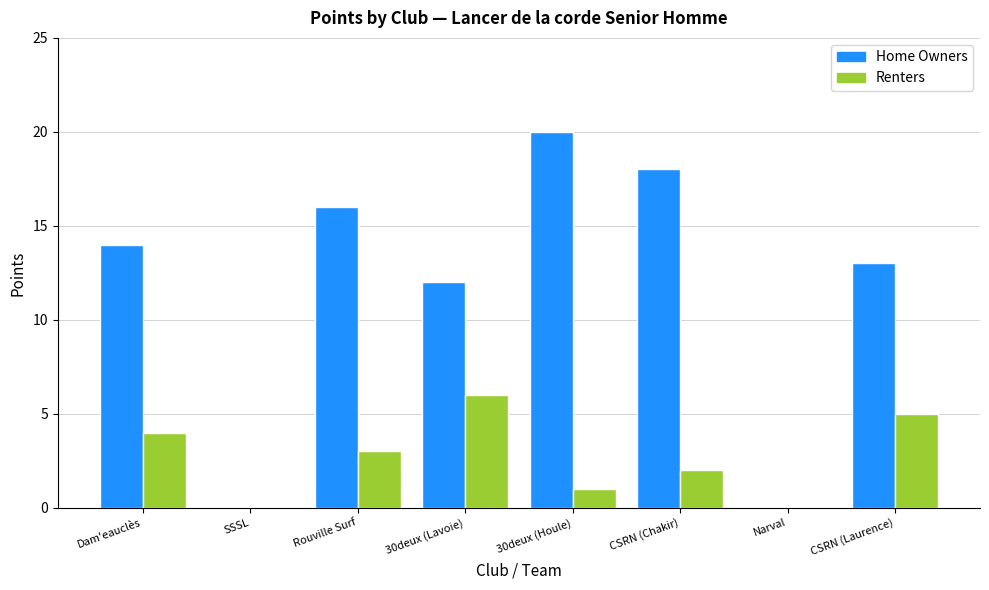

What is the total value across all series at Rouville Surf?

19